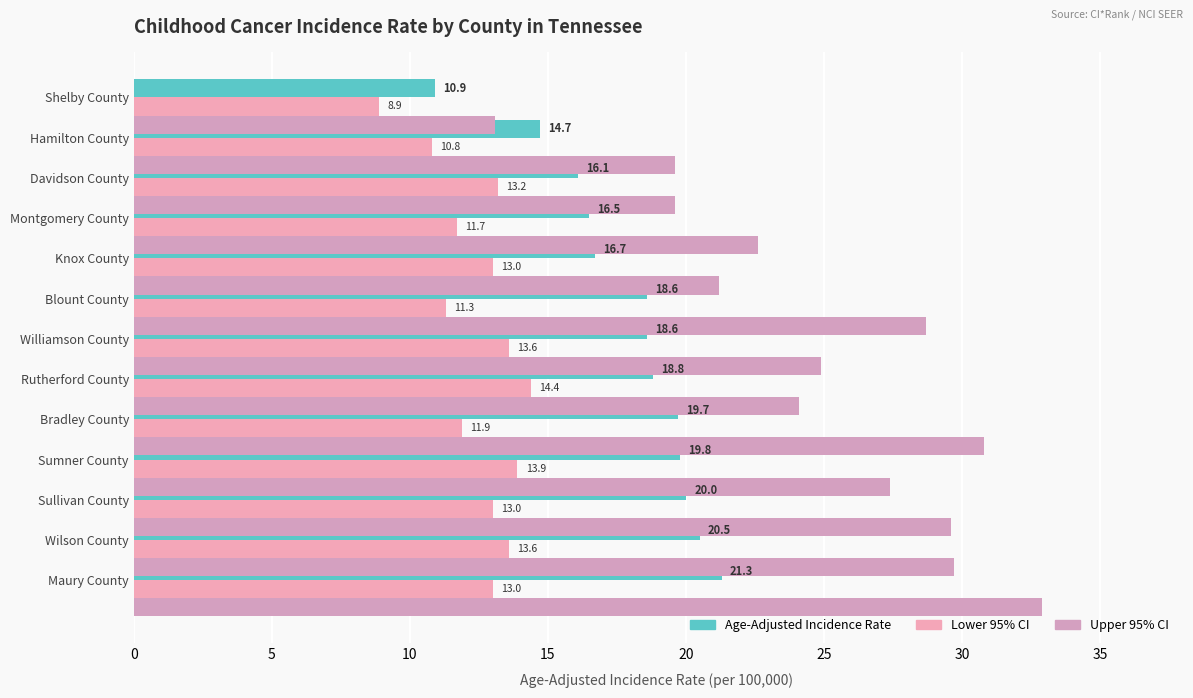

Which has a higher value, Knox County or Davidson County?

Knox County